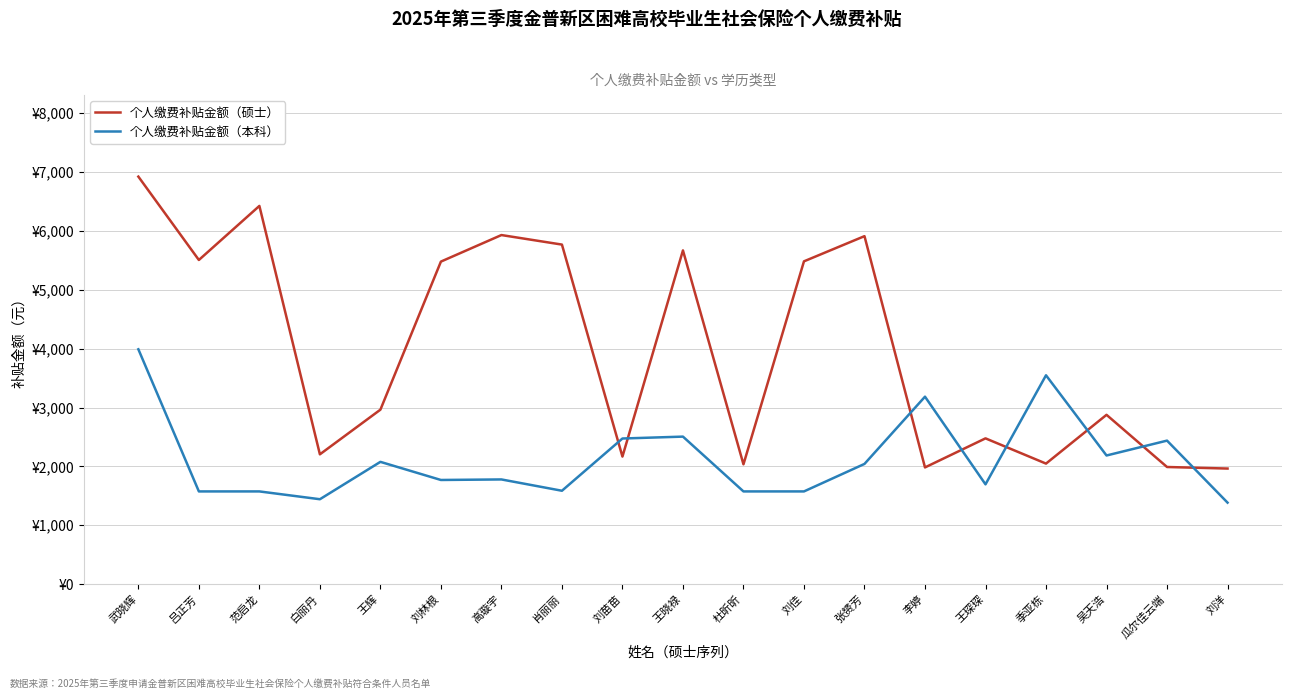

What is the difference between the 个人缴费补贴金额（硕士） values at 刘林根 and 瓜尔佳云端?

3488.6